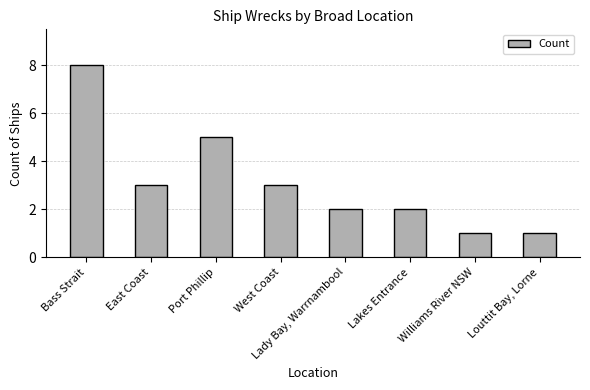

Where does the data first go above 3?

Bass Strait